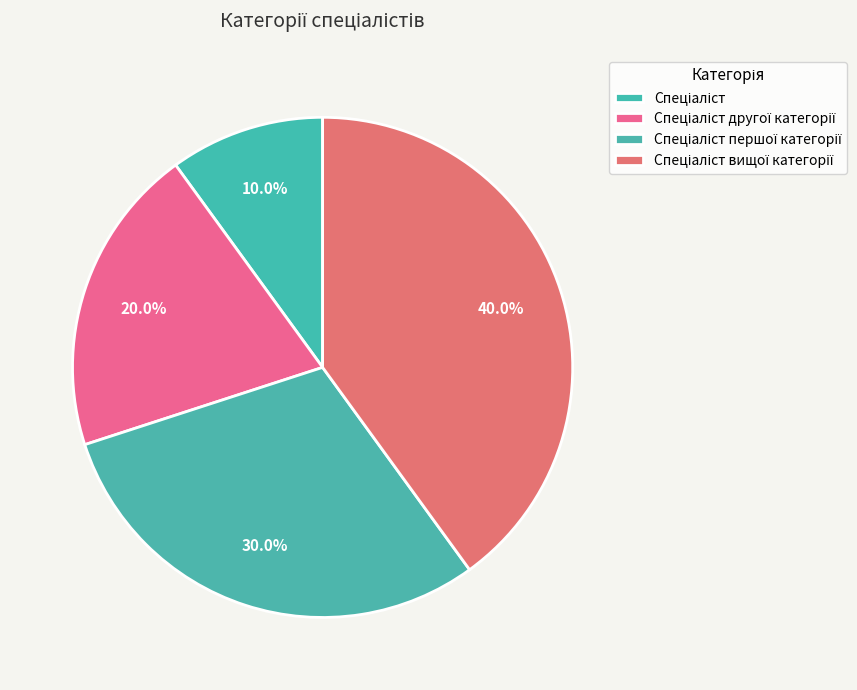

To the nearest percent, what percentage of the pie is Спеціаліст вищої категорії?

40%